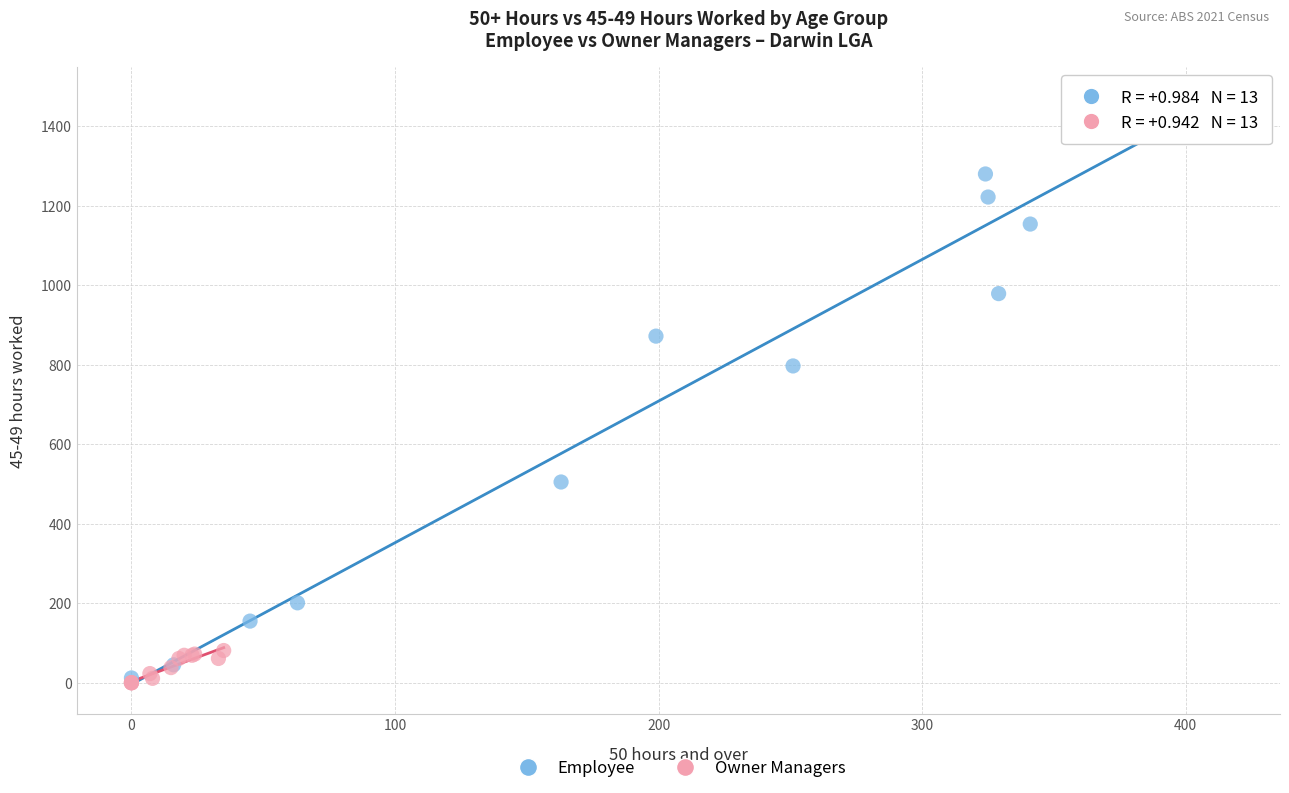

Which series has the largest Y range (max minus min)?

Employee